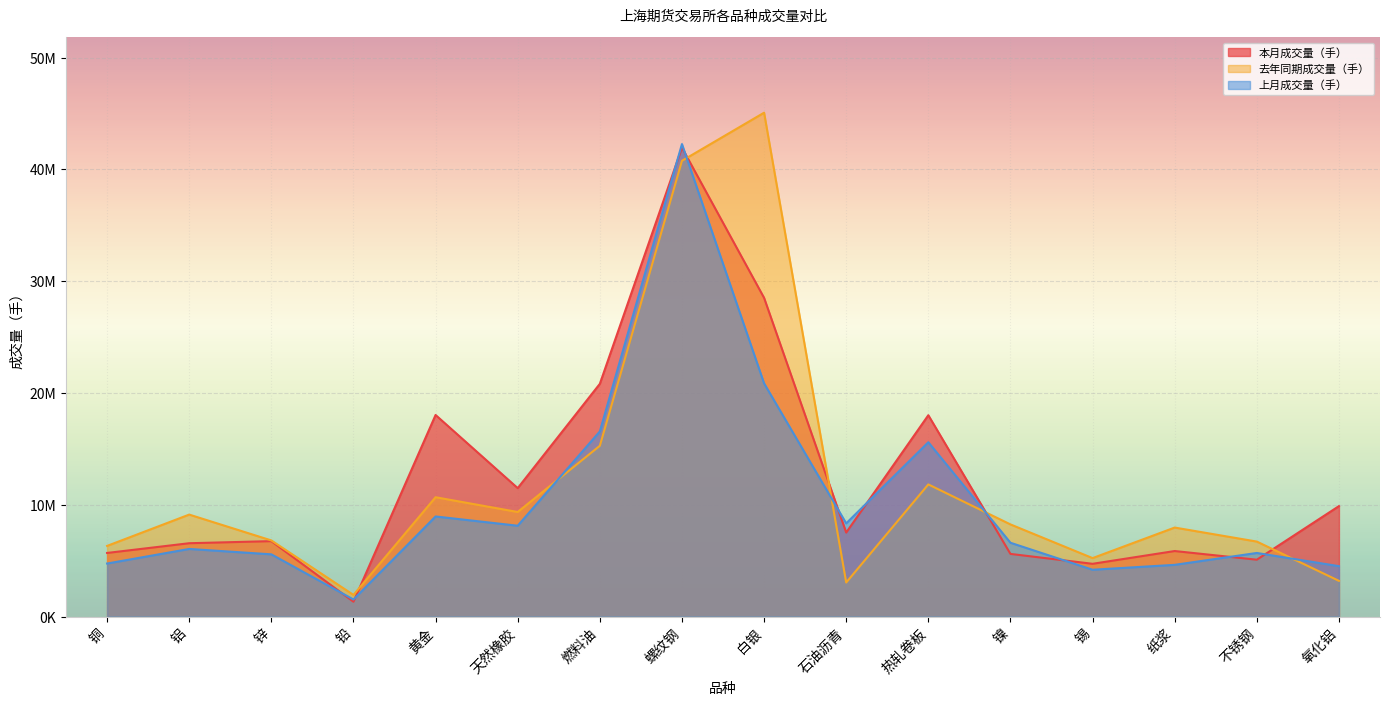

Reading left to right, what are all the values shown in this chart?

本月成交量（手）: 5690832	6561601	6748128	1327942	18032347	11490088	20818307	41945192	28510623	7515429	18011238	5605962	4720398	5862894	5087502	9881588
去年同期成交量（手）: 6321610	9122442	6811159	1935924	10676256	9354820	15278775	40770215	45072609	3048702	11822217	8244461	5230339	7963025	6708520	3194791
上月成交量（手）: 4745680	6050161	5567886	1527363	8955445	8126357	16561181	42265756	20861780	8338235	15595336	6603725	4189517	4627956	5690103	4508928